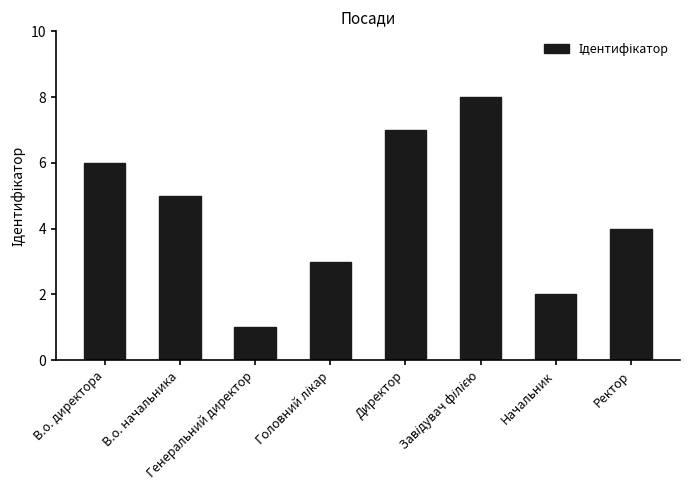

What is the minimum value shown in the chart?

1